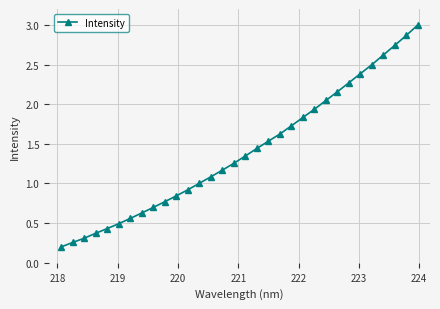

What is the difference between the second highest and second lowest values?

2.6